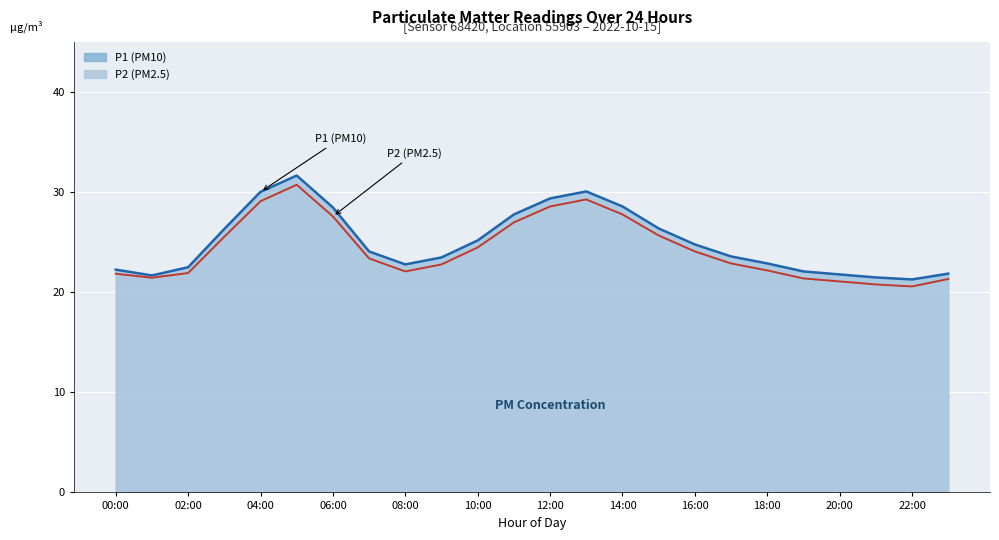

How many interior local valleys does the P2 line series have?

3